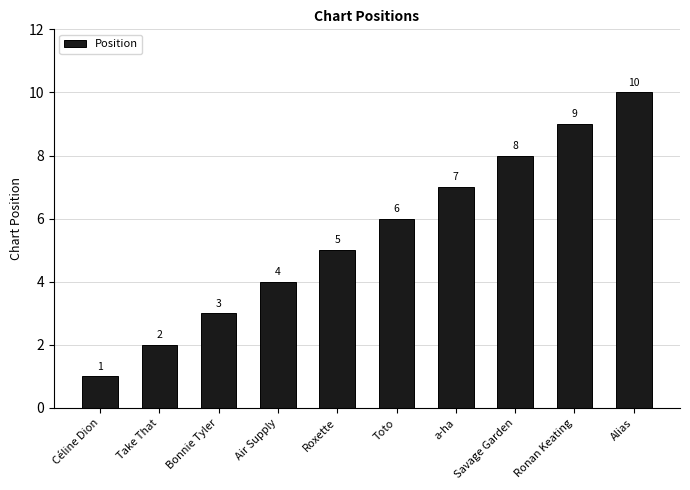

Reading left to right, transcribe all the data shown in this chart.

1	2	3	4	5	6	7	8	9	10